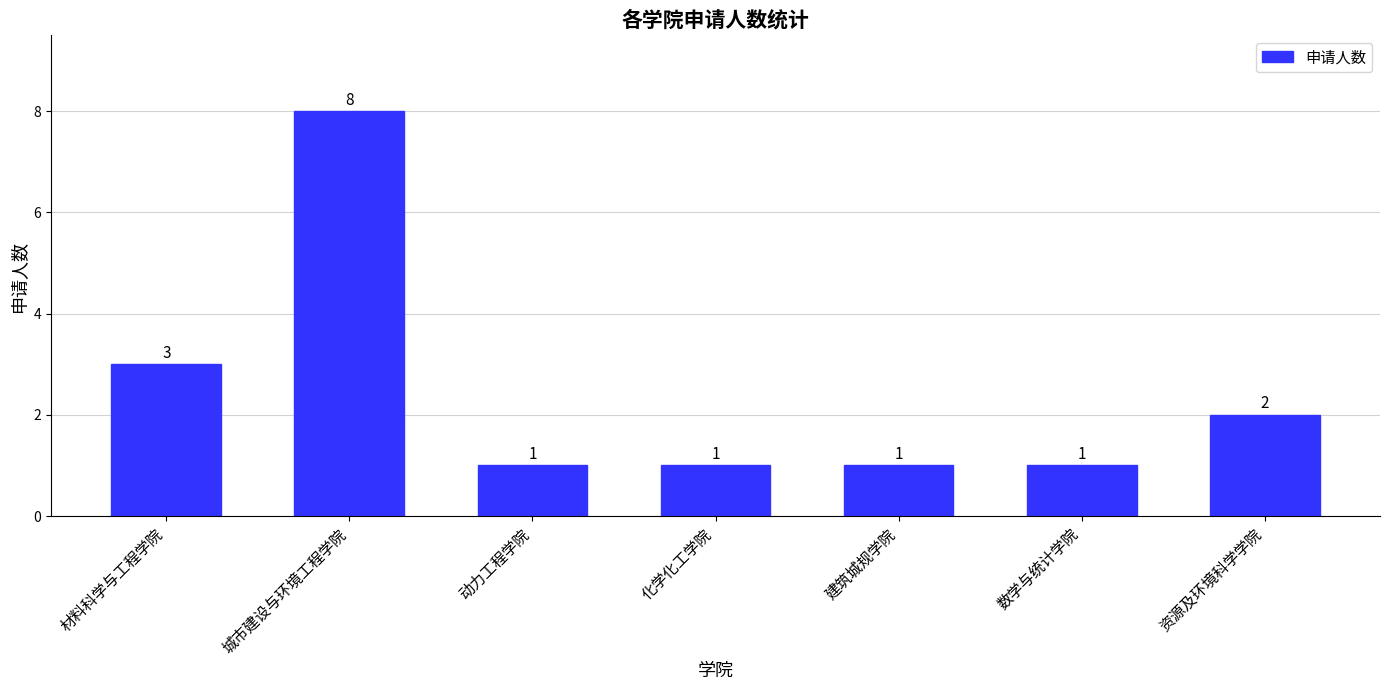

What is the difference between the values at 城市建设与环境工程学院 and 资源及环境科学学院?

6